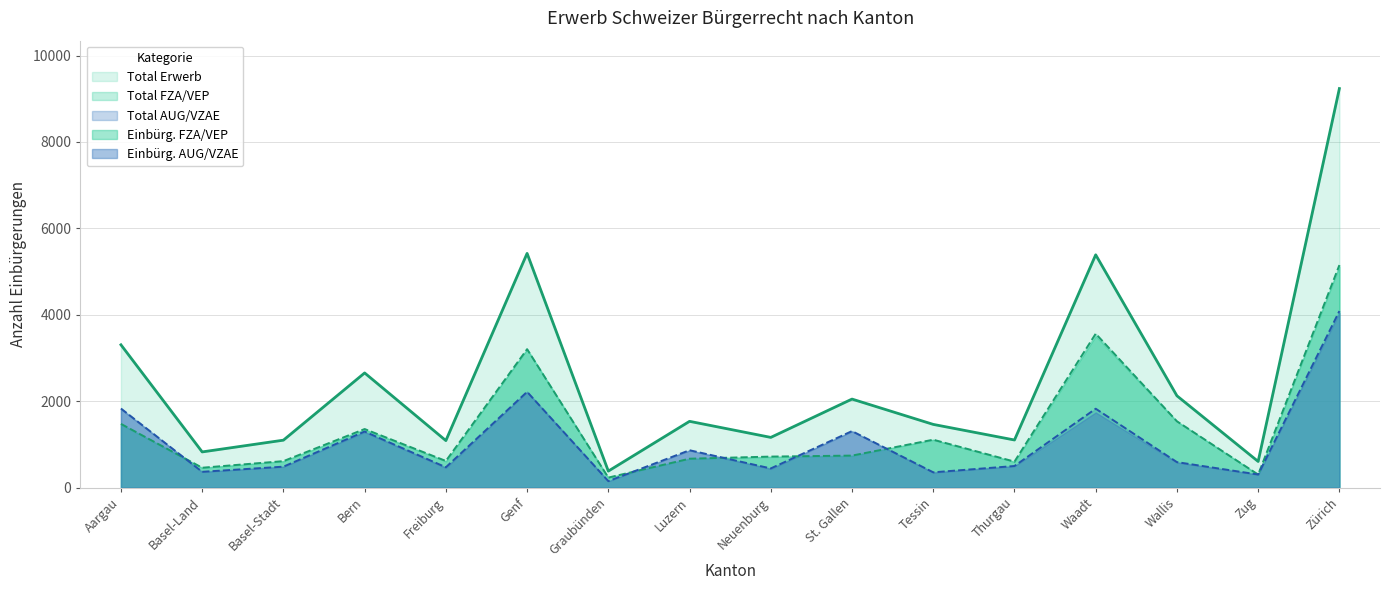

At which category does Total AUG/VZAE reach its first local peak?

Bern